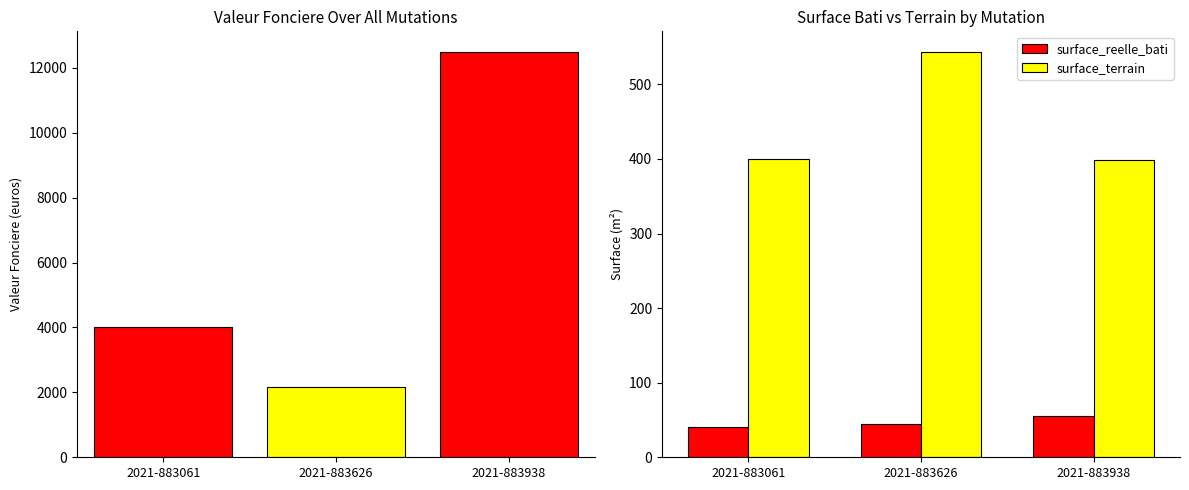

Which series has the widest spread of values?

surface_terrain